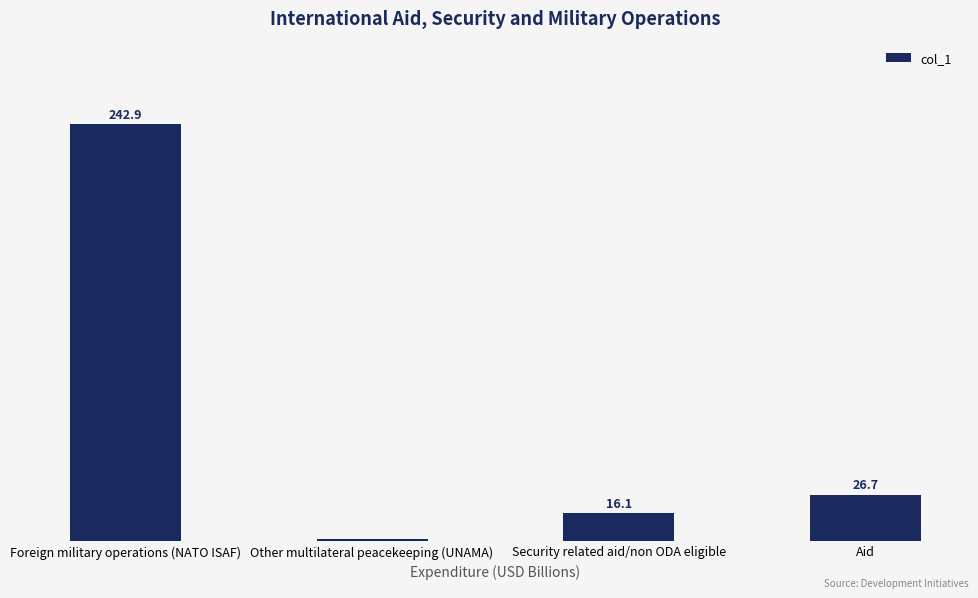

At which label is the value closest to 121?

Aid